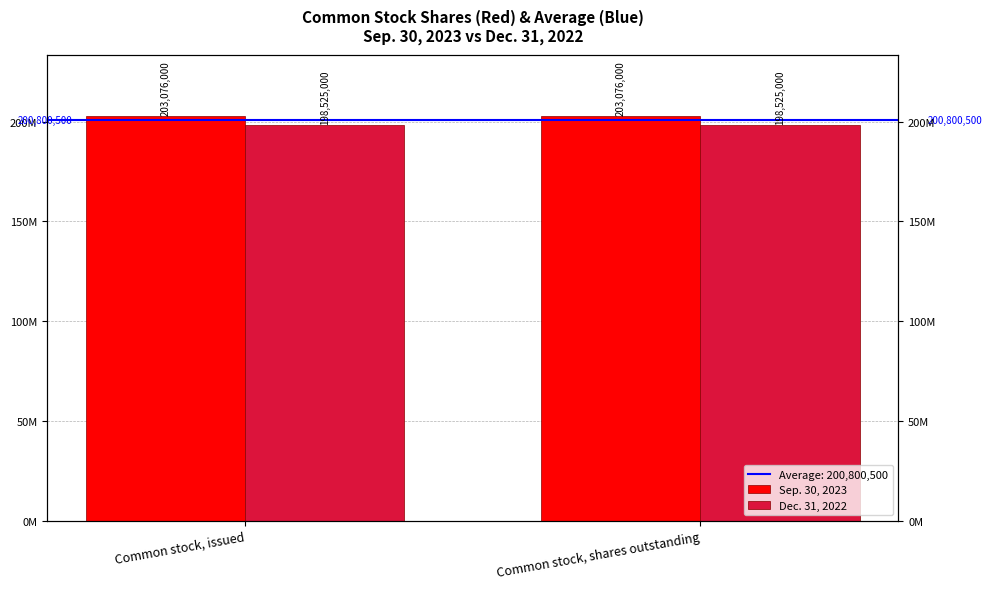

List the series in order of their overall mean, lowest first.

Dec. 31, 2022, Sep. 30, 2023